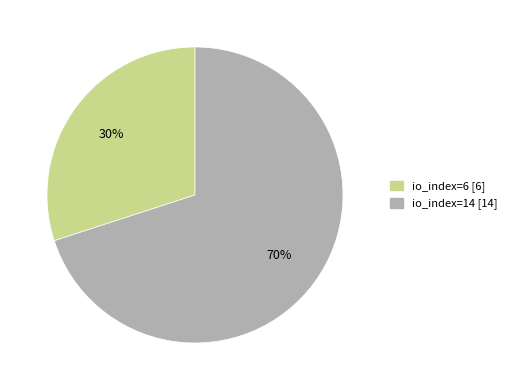

Rank the categories by value from highest to lowest.

io_index=14, io_index=6